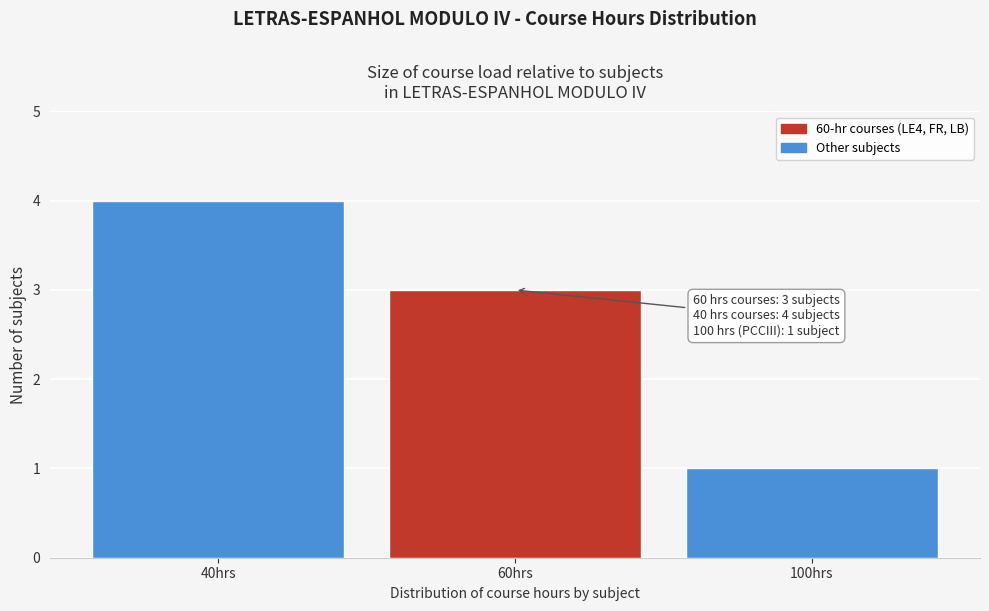

Reading right to left, transcribe all the data shown in this chart.

100hrs=1	60hrs=3	40hrs=4